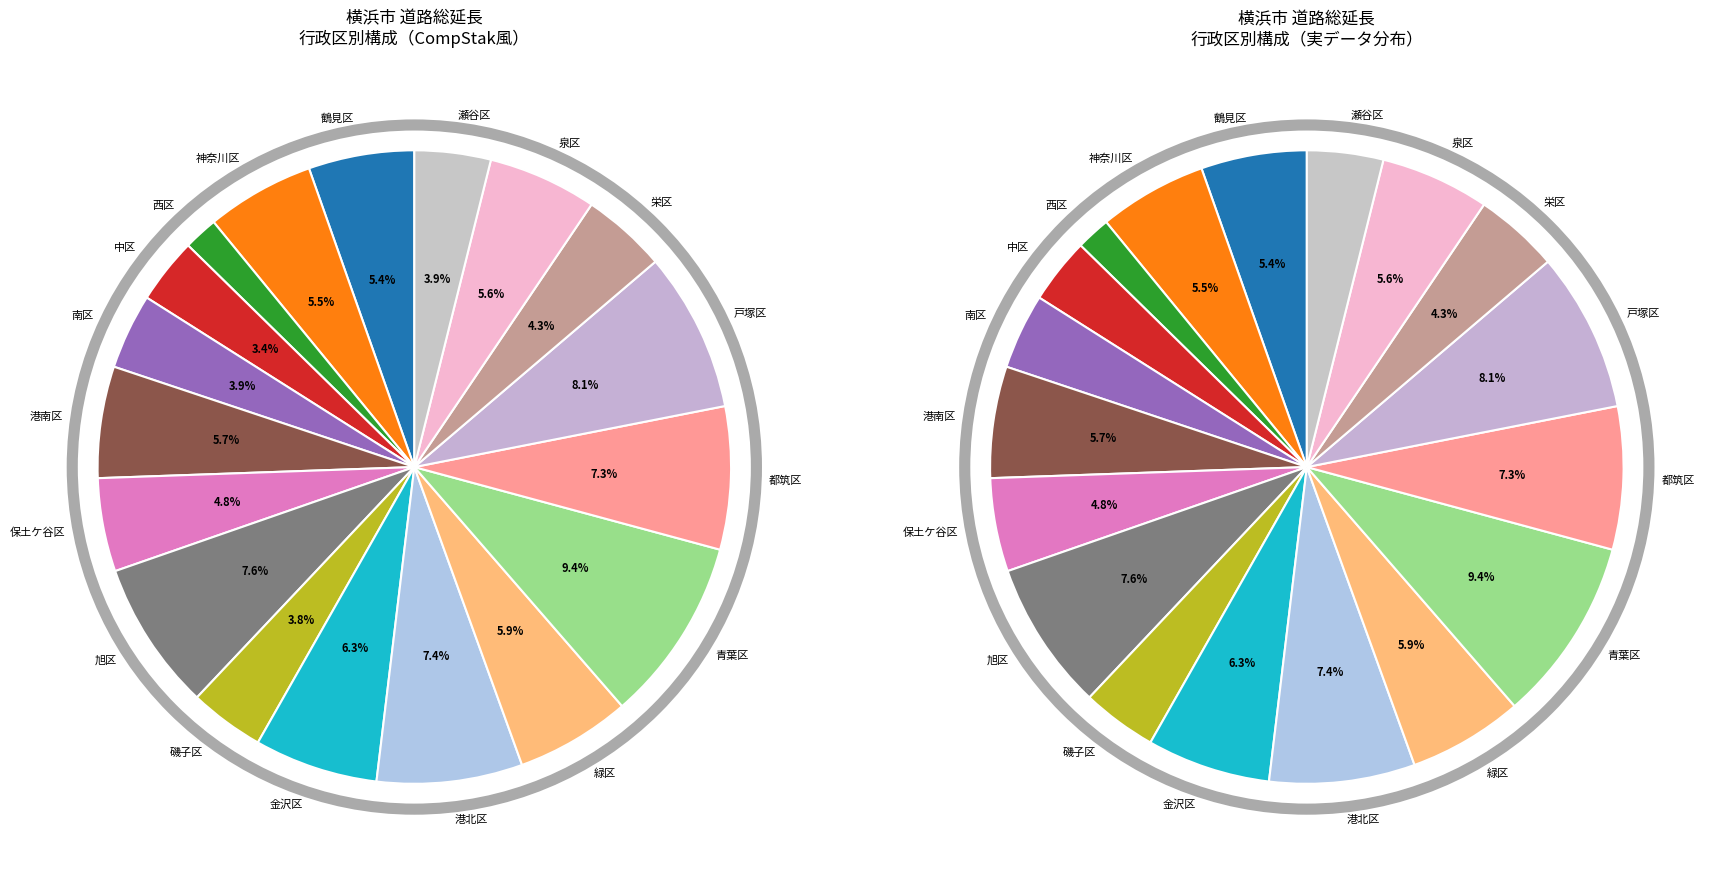

How much of the chart is everything except 神奈川区?

94.5%